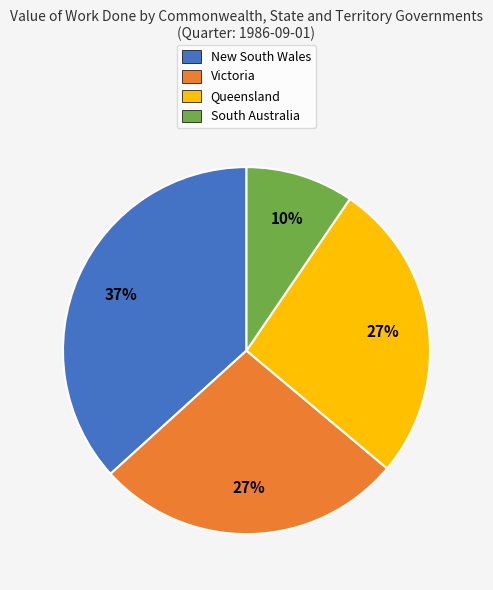

To the nearest percent, what is the difference between the largest and smallest slice percentages?

27%